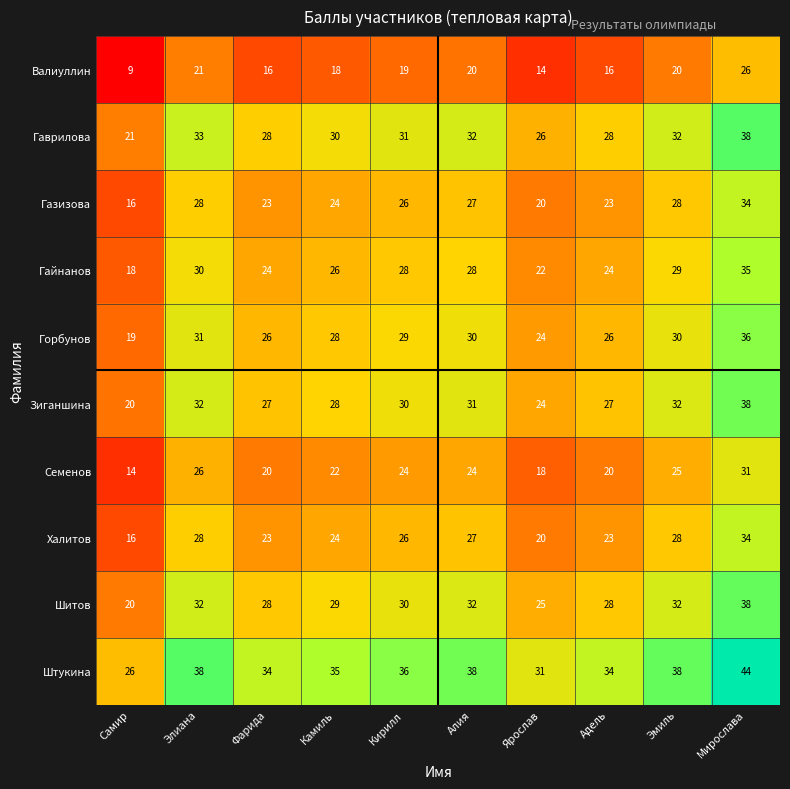

What is the difference between the Горбунов values at Самир and Камиль?

9